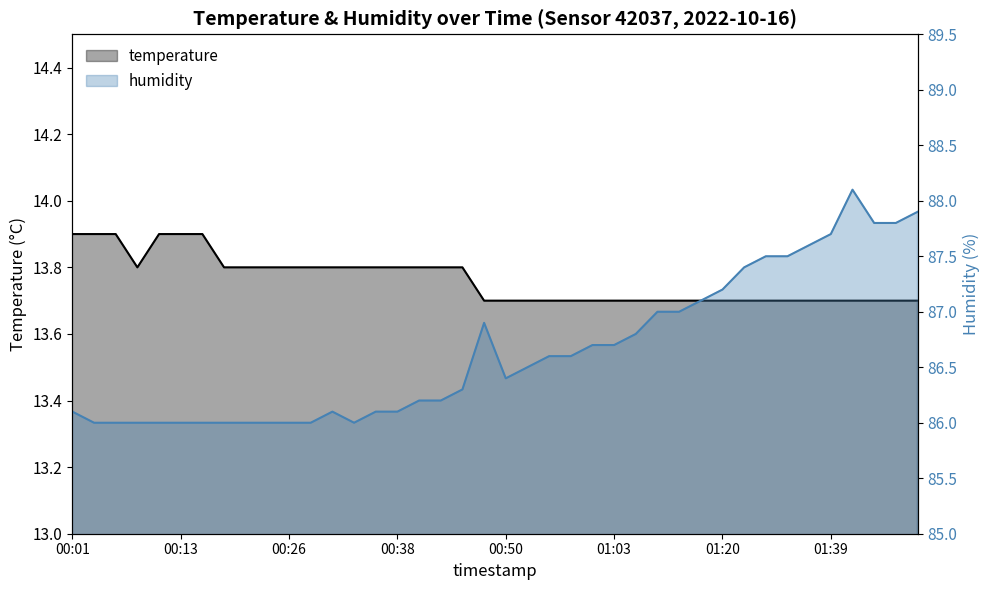

How many temperature values are between 13 and 14?

40